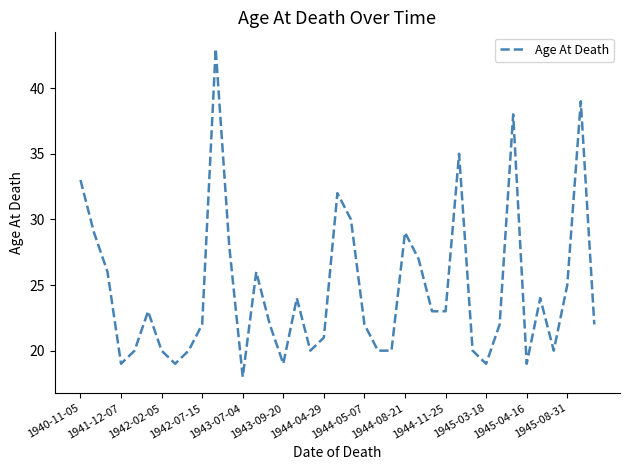

What is the difference between the maximum and minimum values?

25